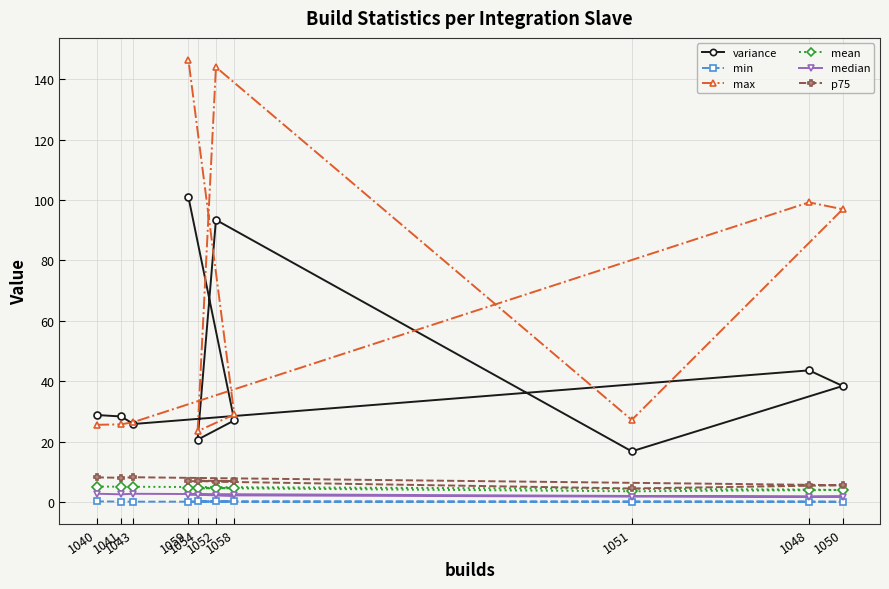

Which series has the widest spread of values?

max